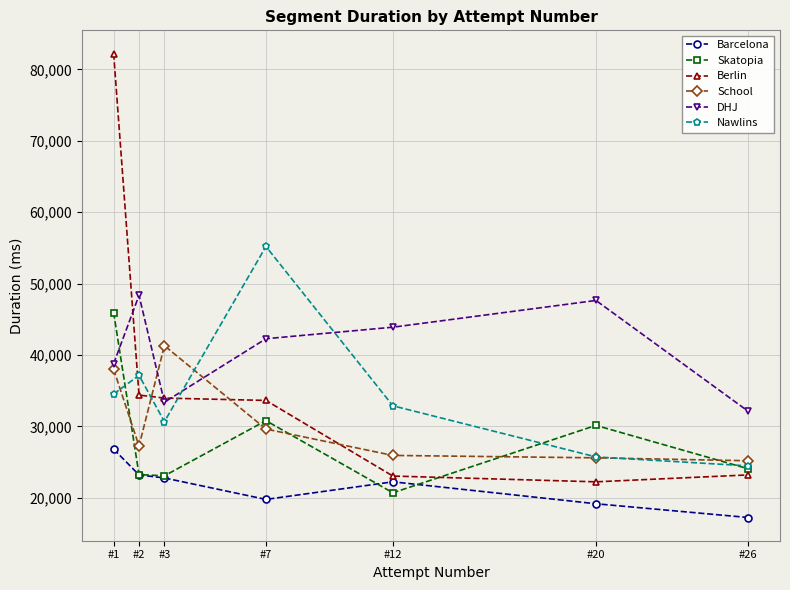

Count the number of categories in the chart.

7